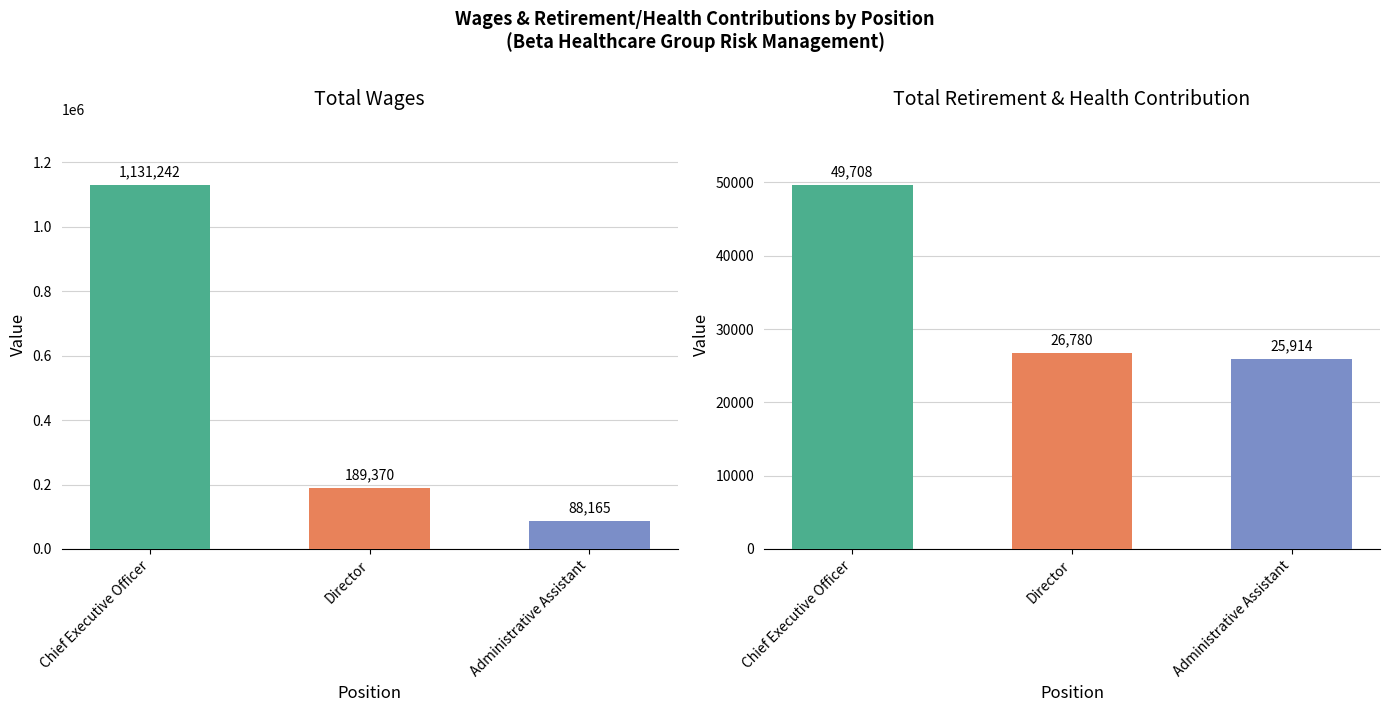

What is the label of the 2nd bar from the right?

Director